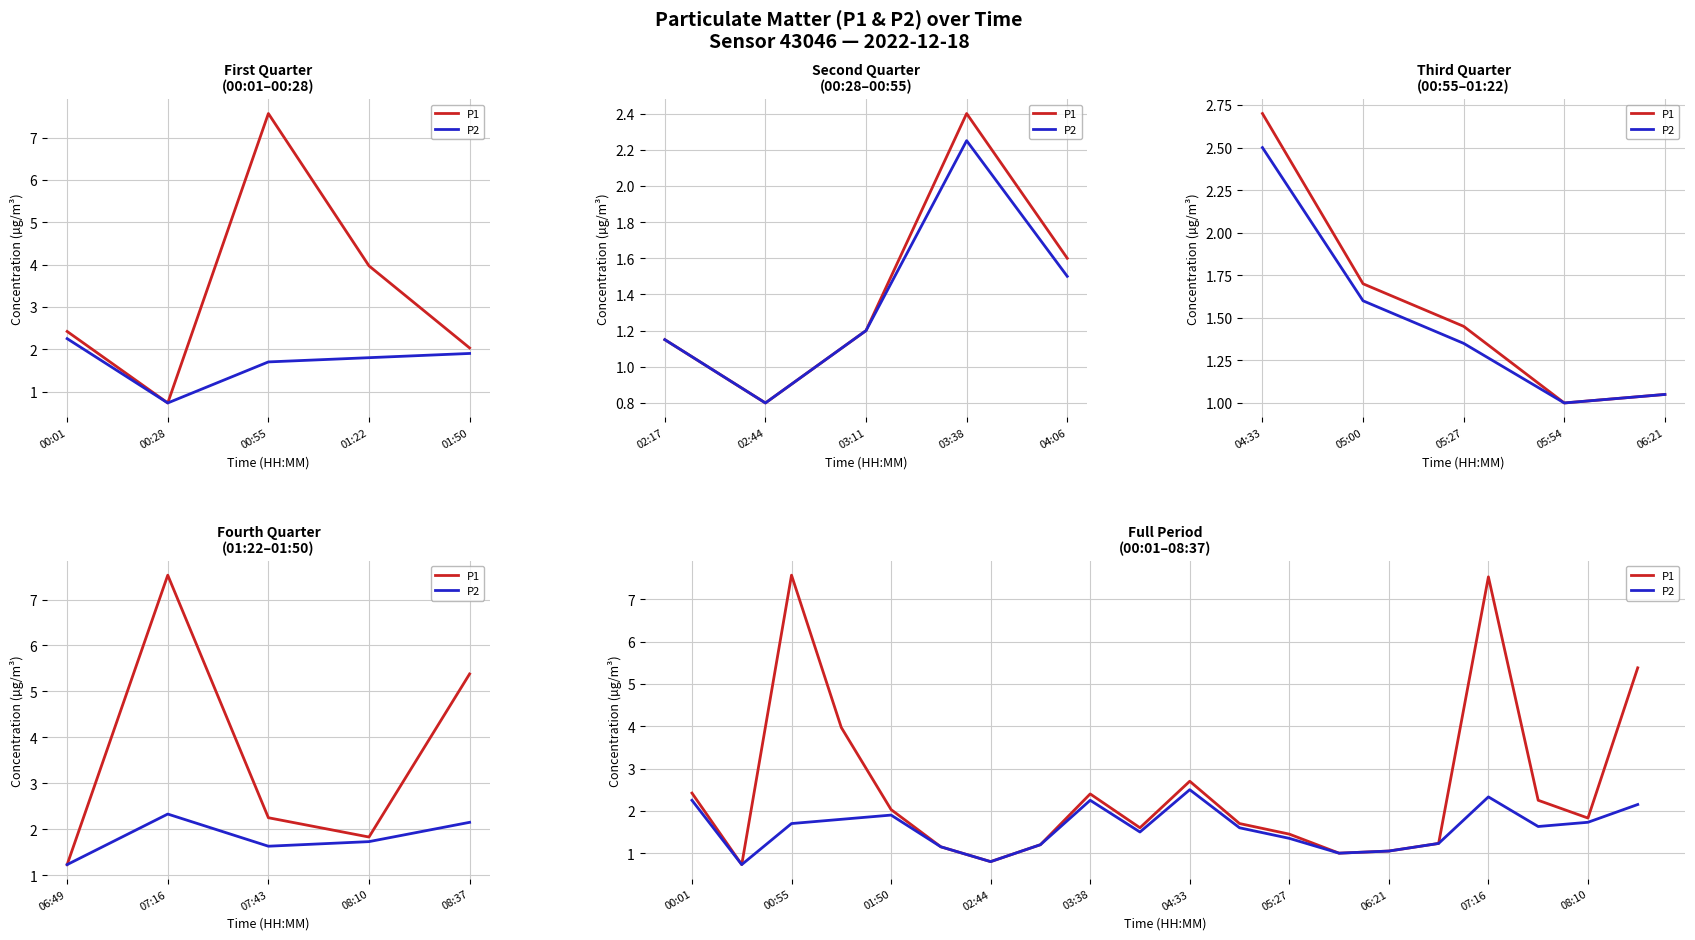

How many series are shown in this chart?

2